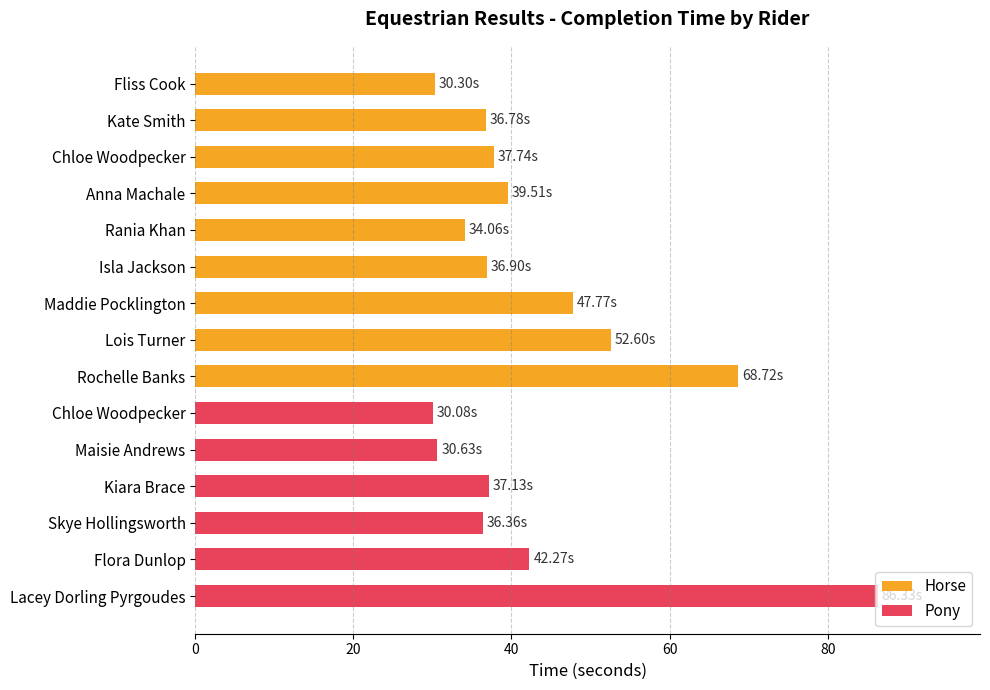

Where is Horse nearest to the value 49?

Maddie Pocklington